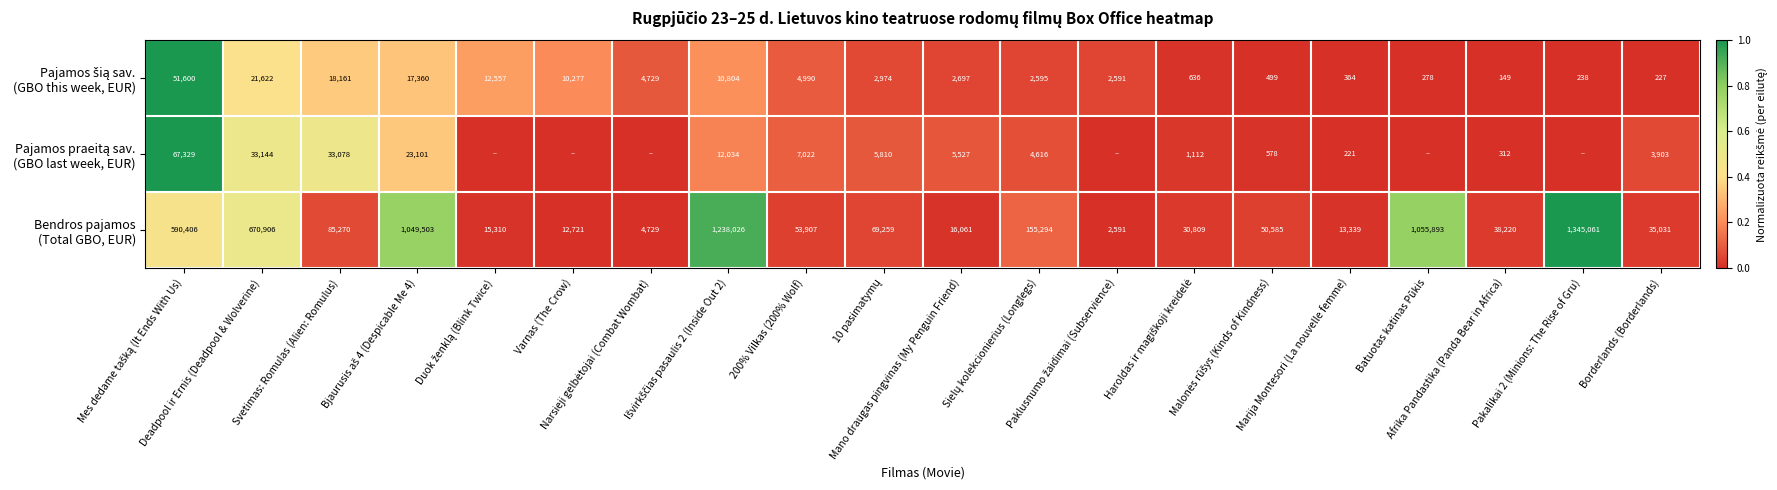

Is the value of Pajamos praeitą sav. (GBO last week, EUR) at Batuotas katinas Pūkis greater than the value of Pajamos šią sav. (GBO this week, EUR) at Deadpool ir Ernis (Deadpool & Wolverine)?

No